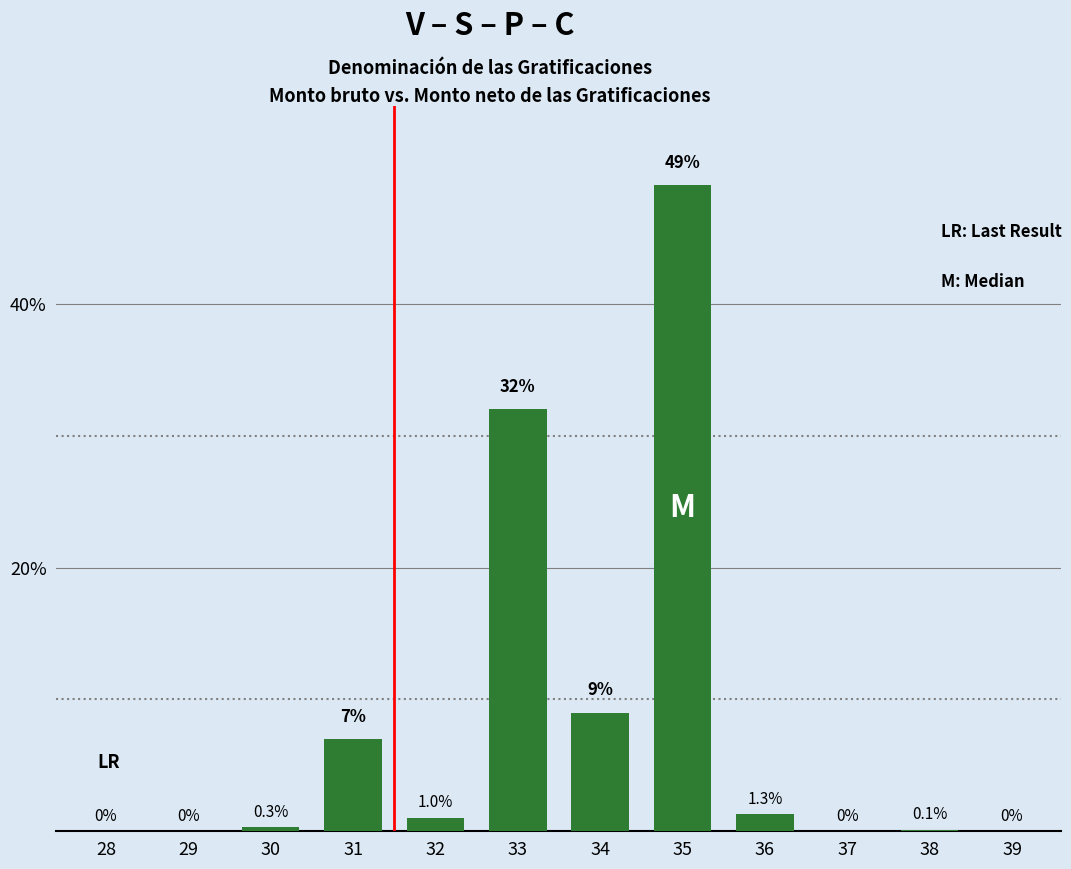

What value does the data have at 30?

0.3